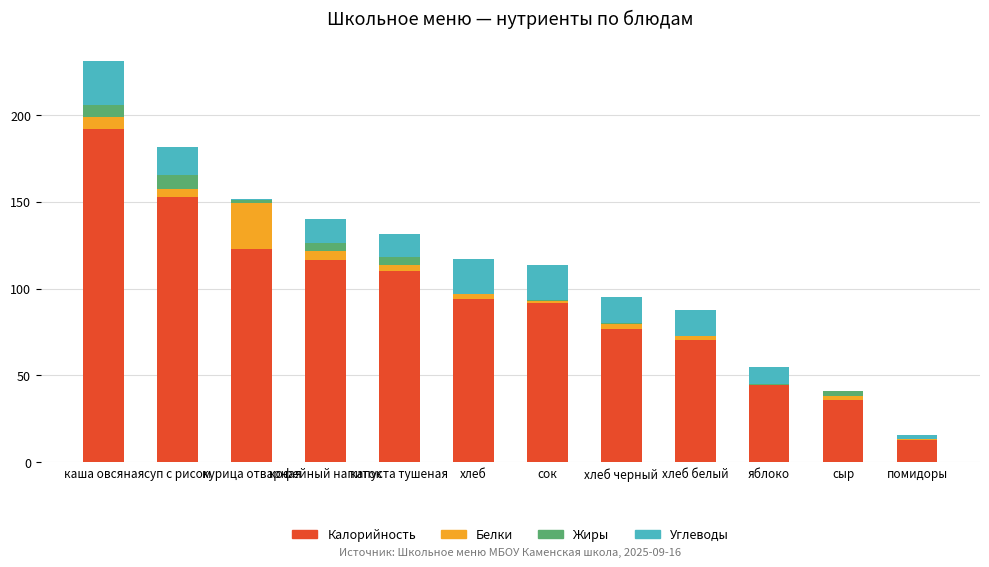

At which category is the sum across all series the highest?

каша овсяная